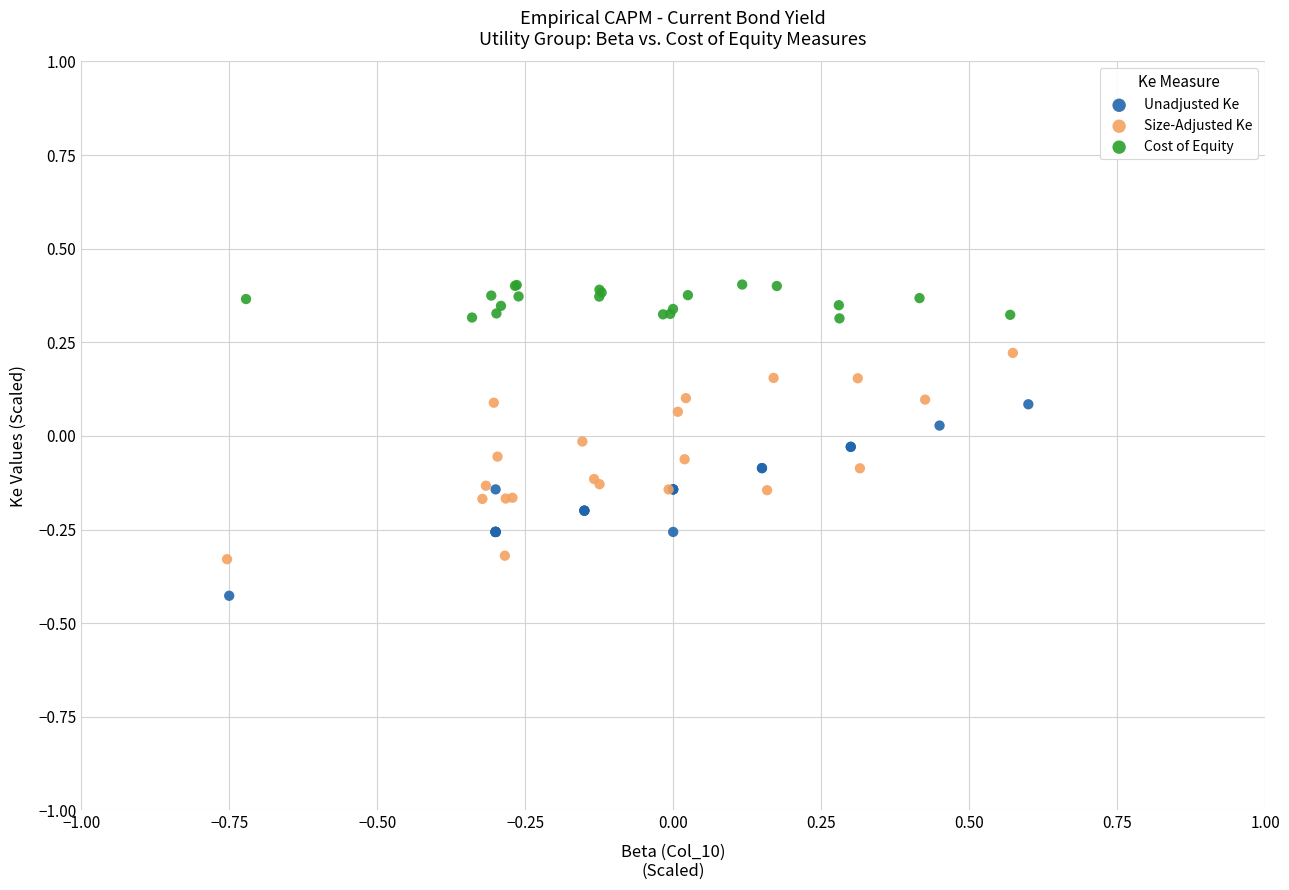

Which series has the largest Y range (max minus min)?

Size-Adjusted Ke